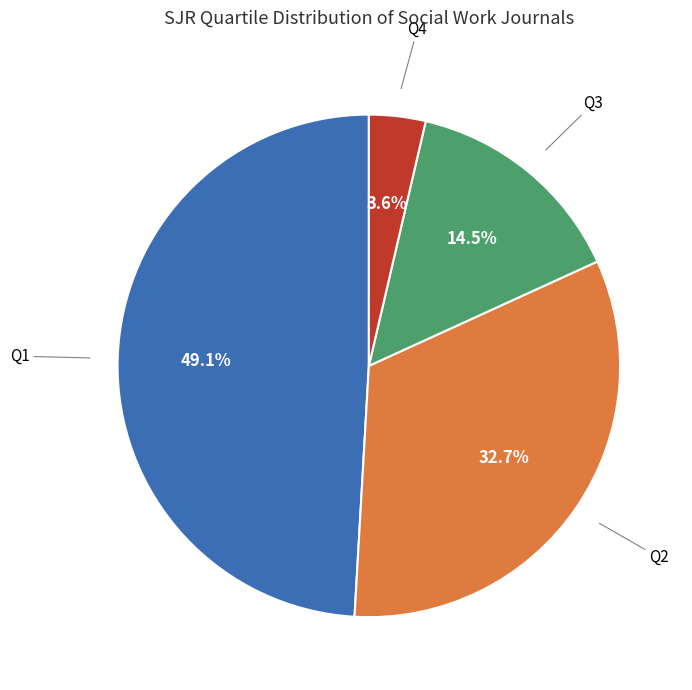

How many slices are in this pie chart?

4